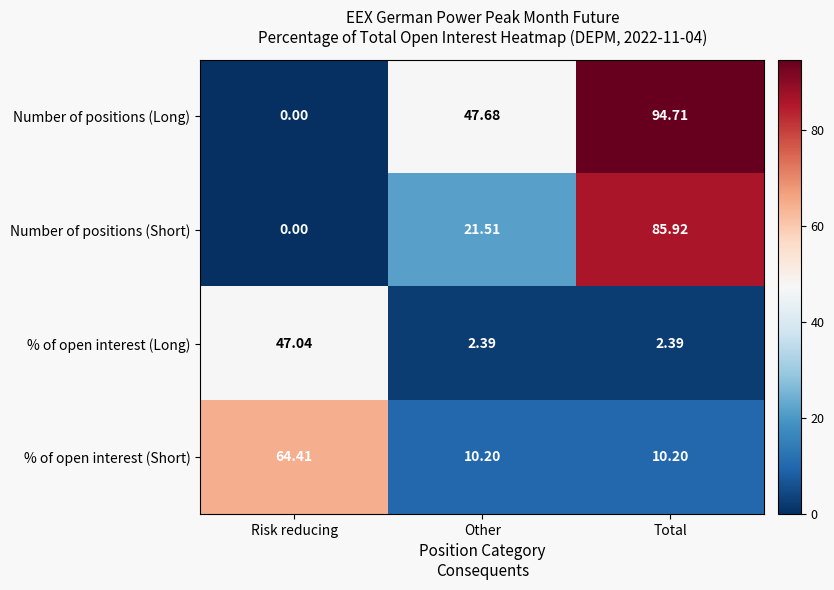

How many series are shown in this chart?

4